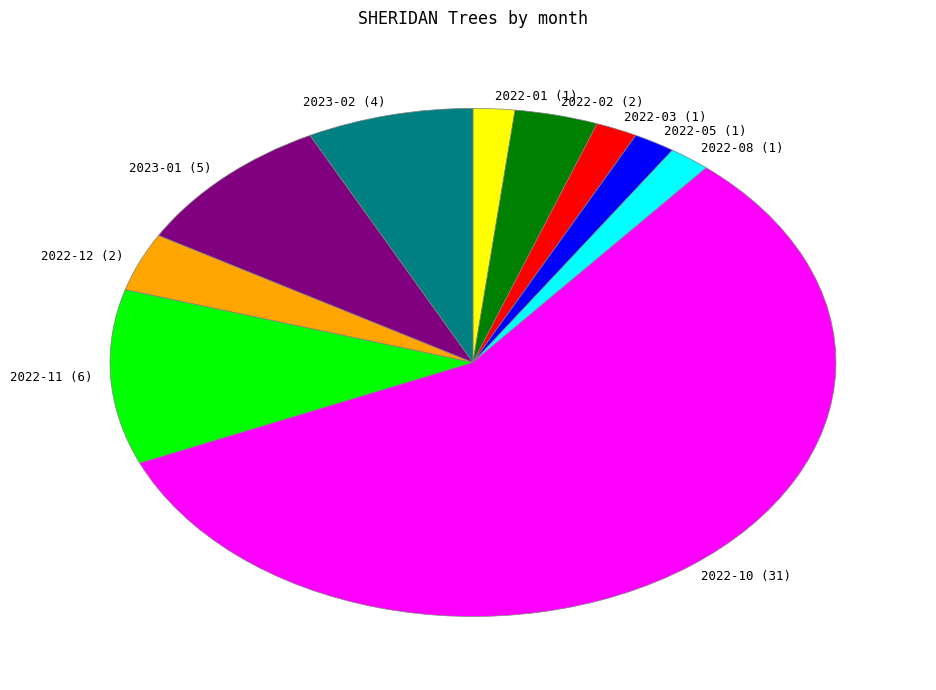

Is it true that 2022-03 (1) is 2% of the pie?

True